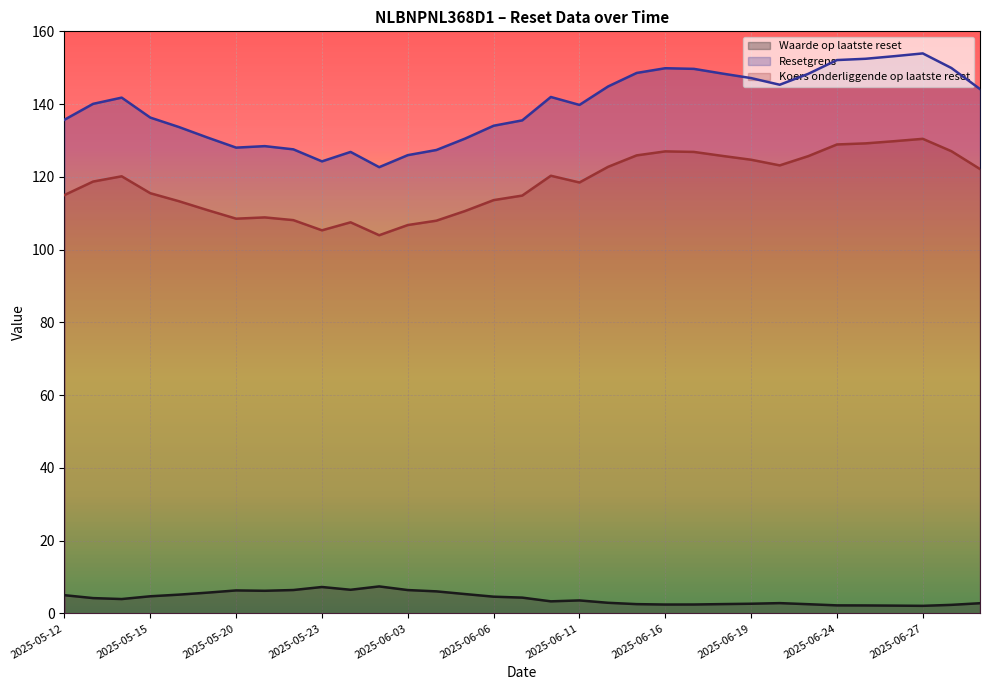

How many lines are shown in the chart?

3